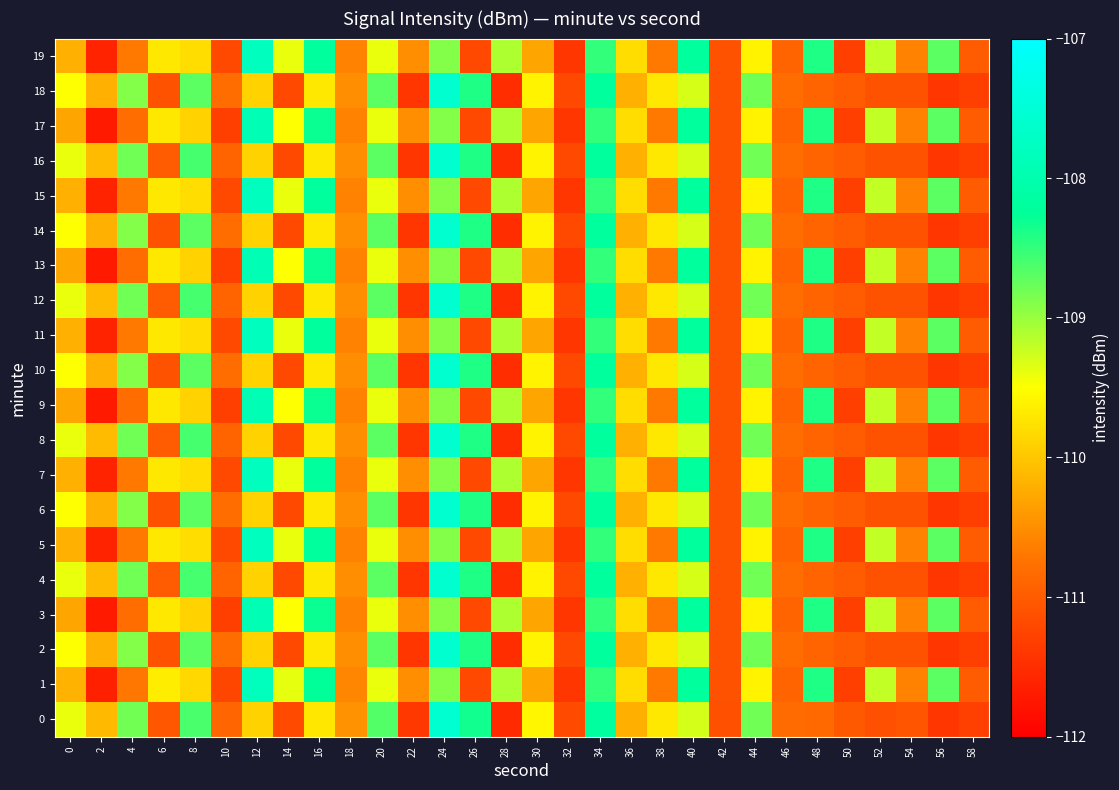

At 8, list the series in order from smallest to largest.

3, 9, 13, 17, 1, 5, 7, 11, 15, 19, 2, 6, 10, 14, 18, 0, 4, 8, 12, 16